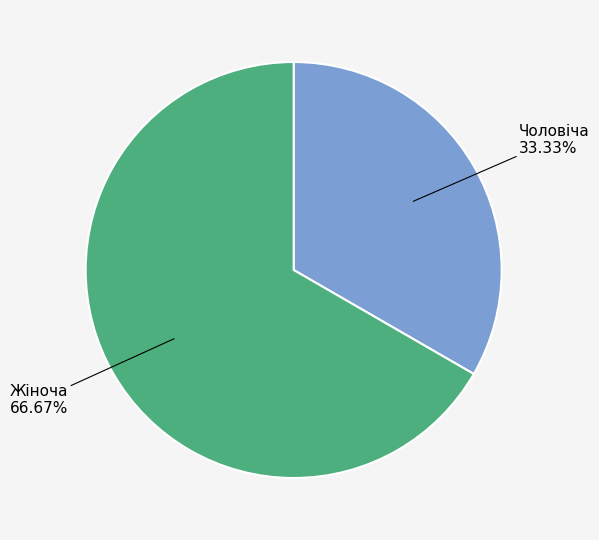

Is it true that Чоловіча is 40% of the pie?

False